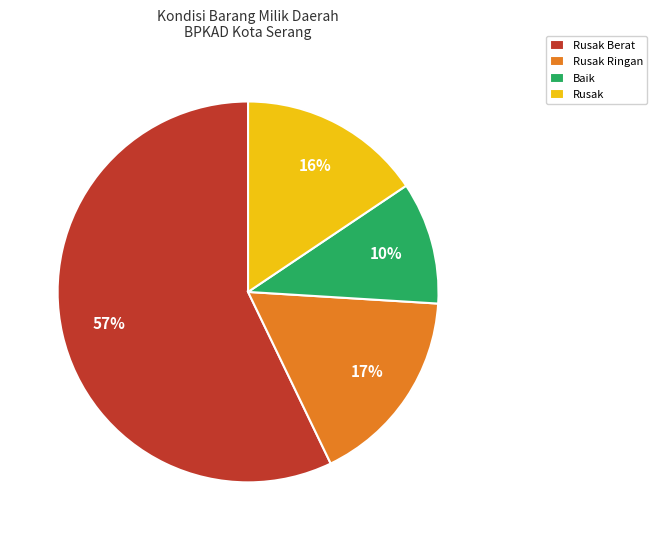

Rank the categories by value from lowest to highest.

Baik, Rusak, Rusak Ringan, Rusak Berat